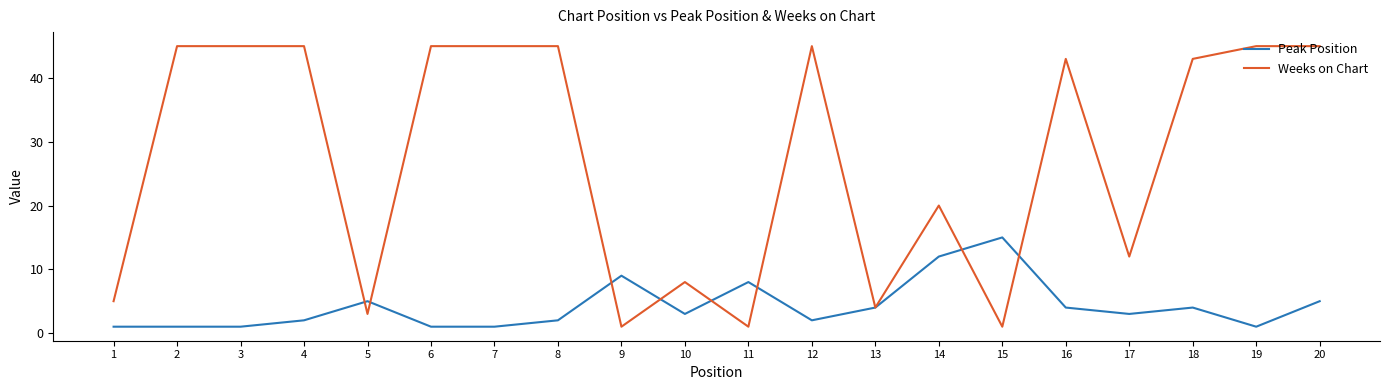

At which label is Peak Position closest to 8?

11